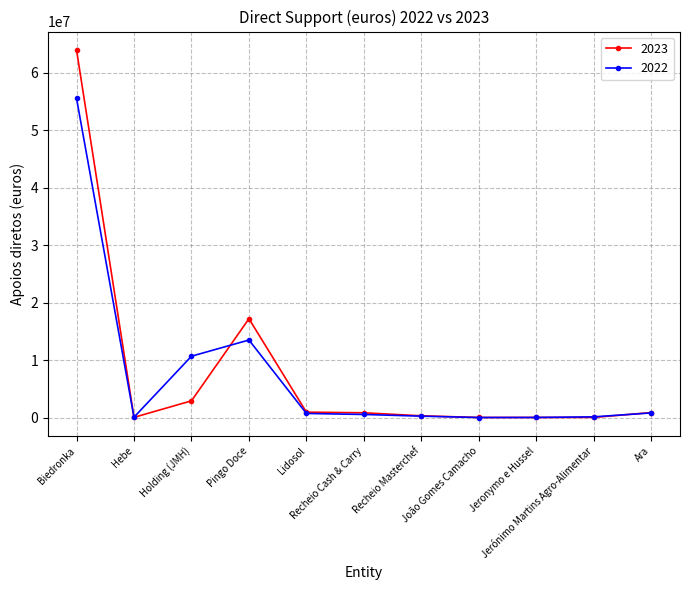

How many lines are shown in the chart?

2